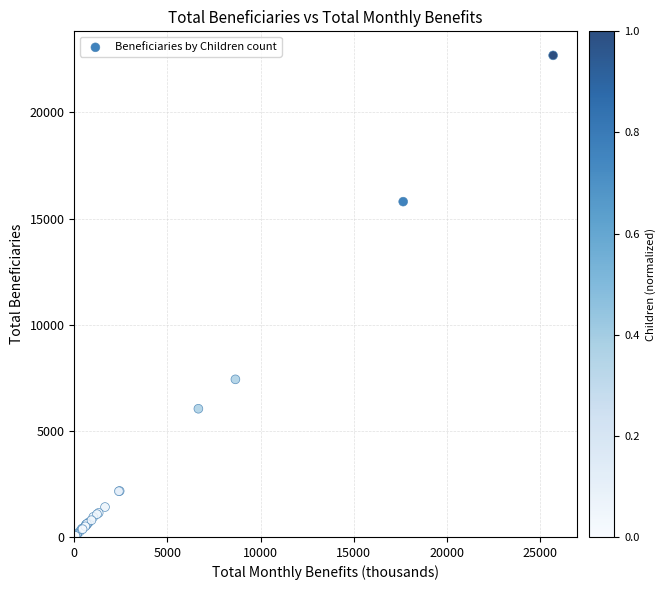

What Y value in the scatter plot is closest to 11362?

7425